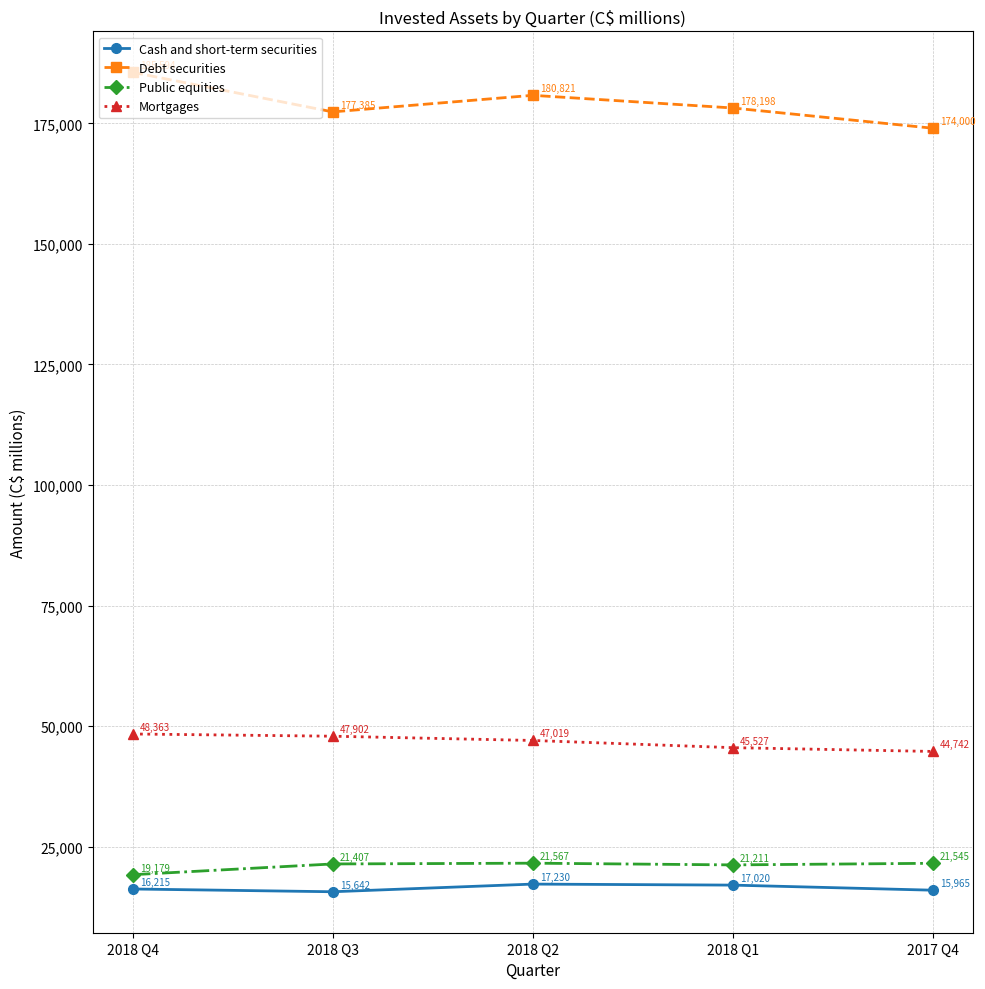

What is the label of the 3rd point from the right?

2018 Q2